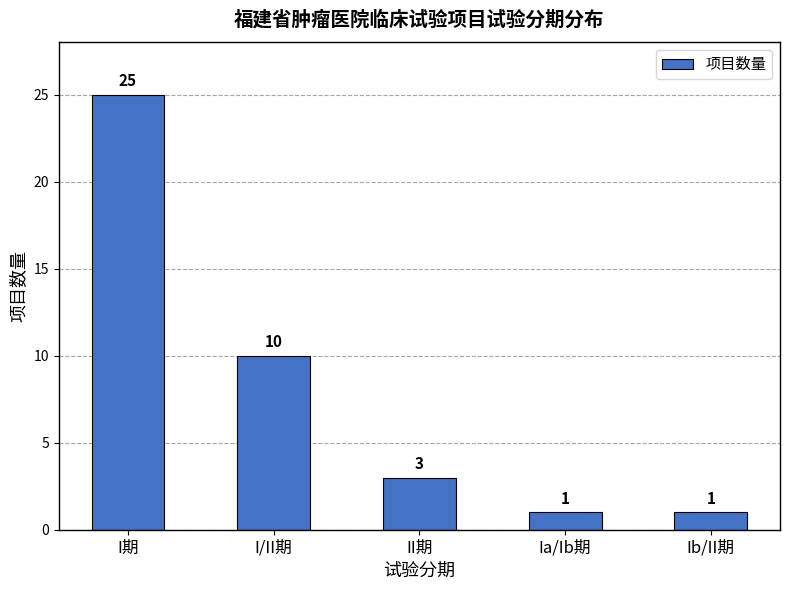

What is the sum of the values at I期 and I/II期?

35